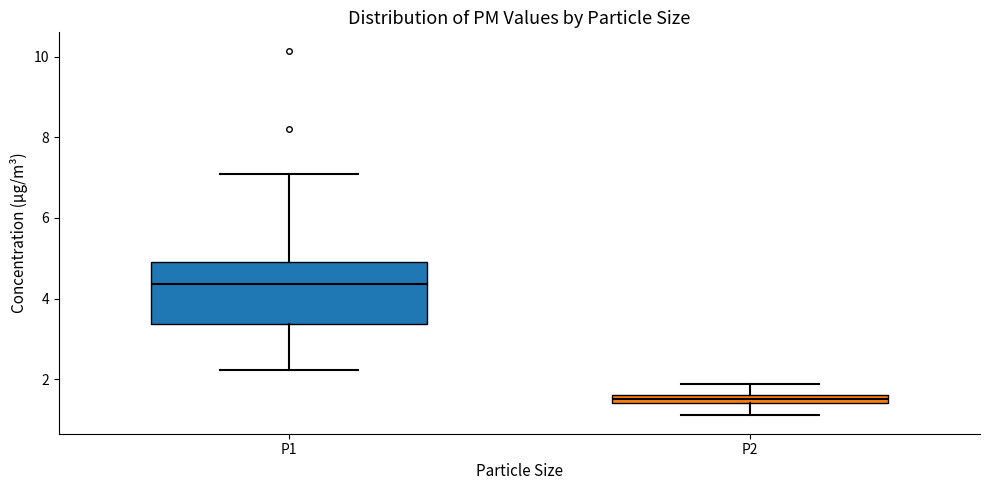

Where does the upper whisker of the box for P2 end on the y-axis? The values are not printed on the chart, so give them approximately, as read against the axis.

1.8